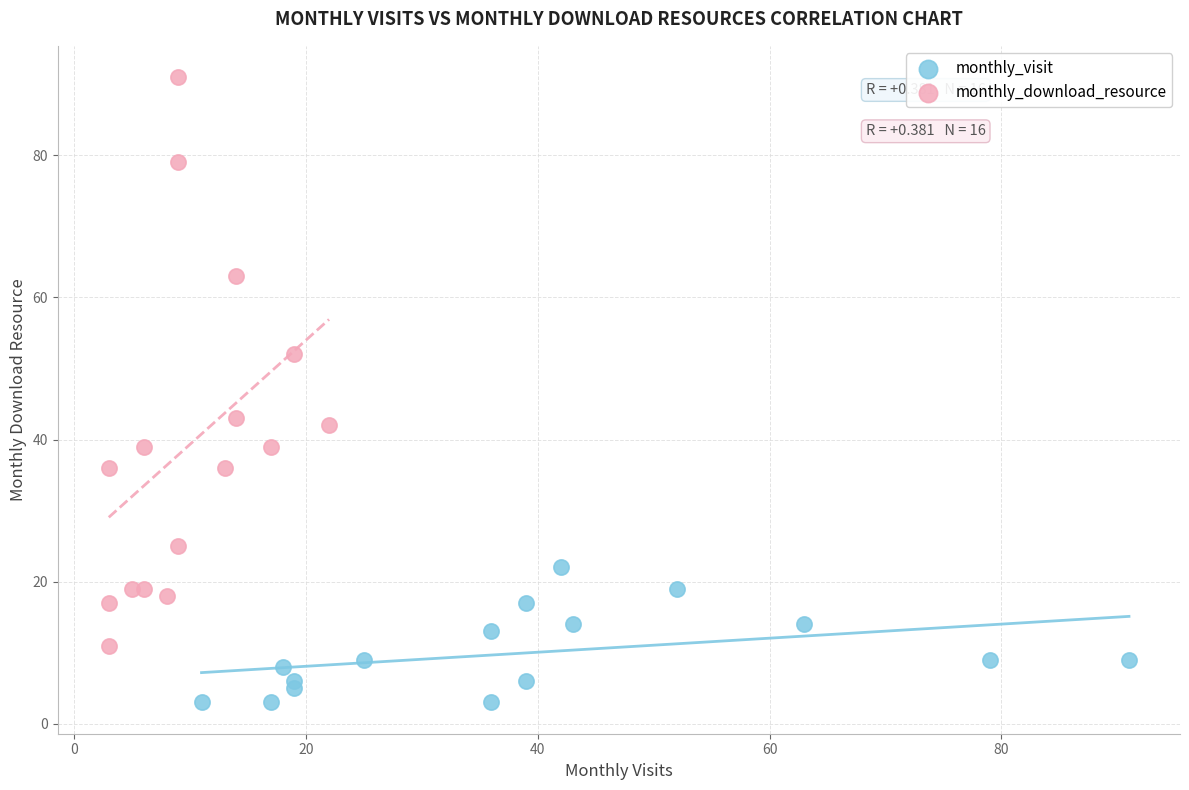

Which series contains the highest Y value?

monthly_download_resource